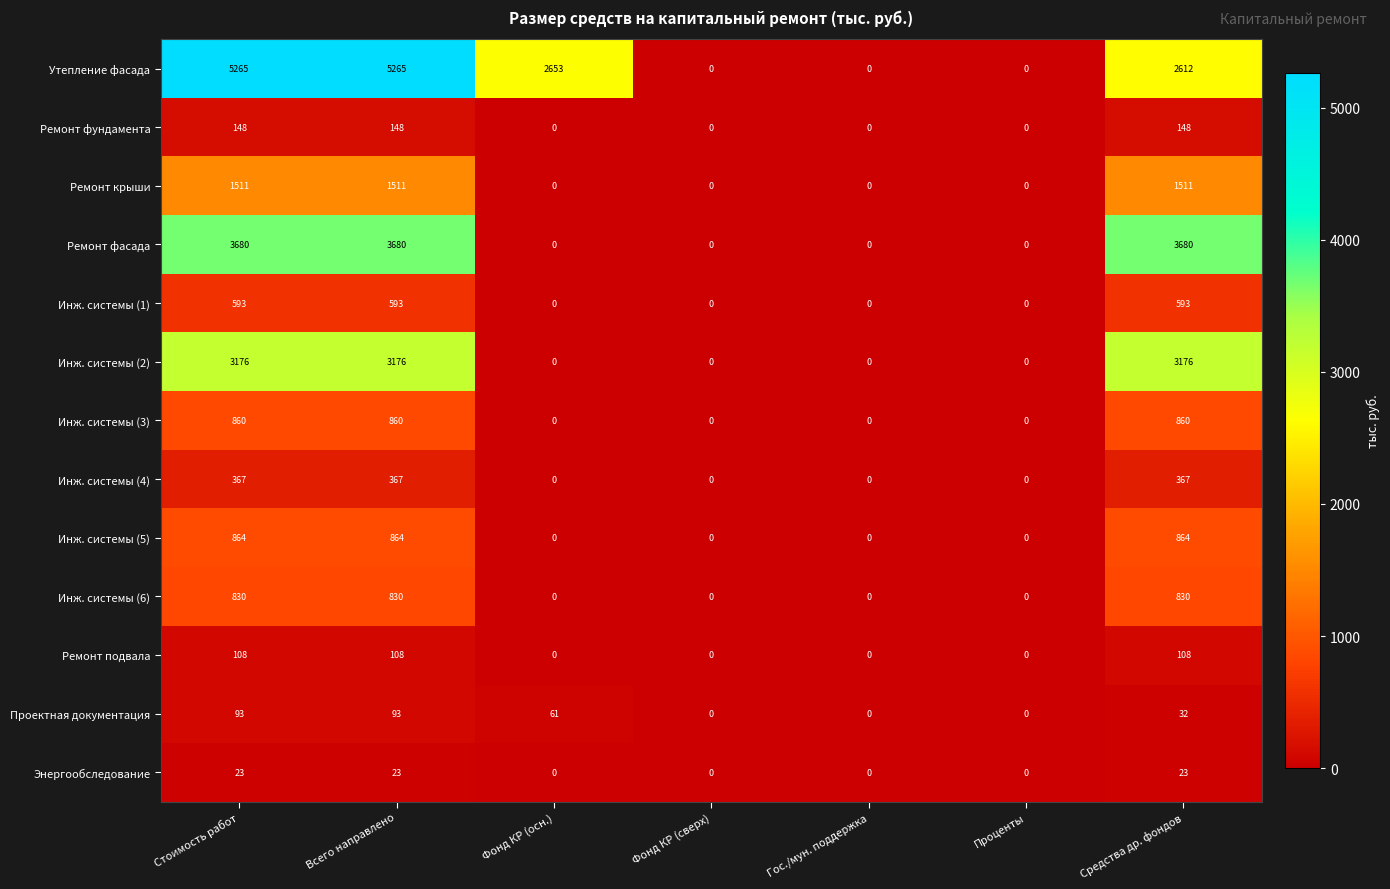

What is the average value of the Ремонт подвала series?

46